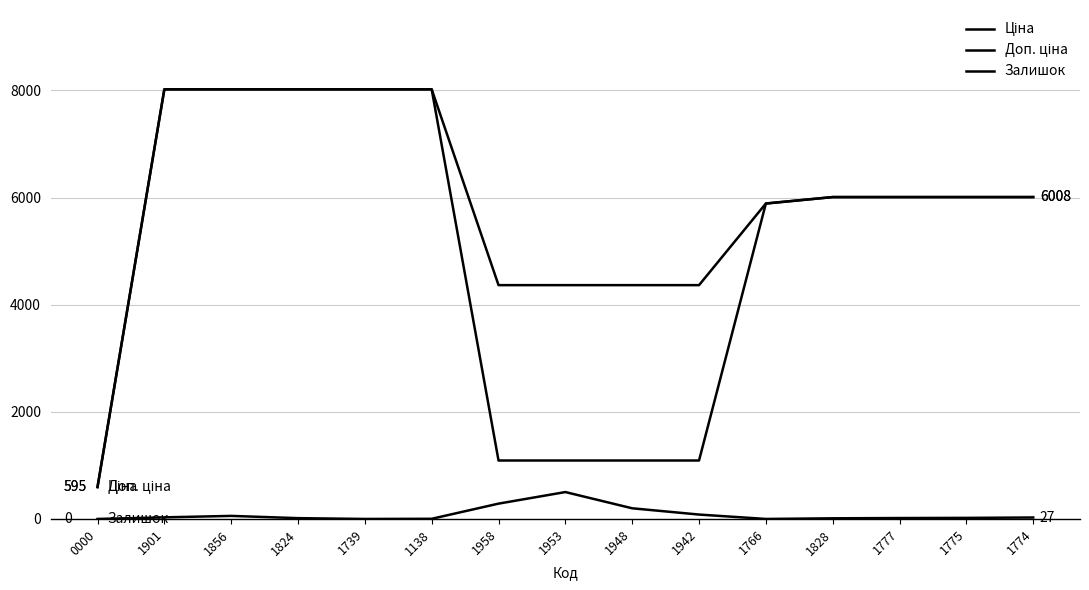

Which category has the highest value in the Доп. ціна series?

1901